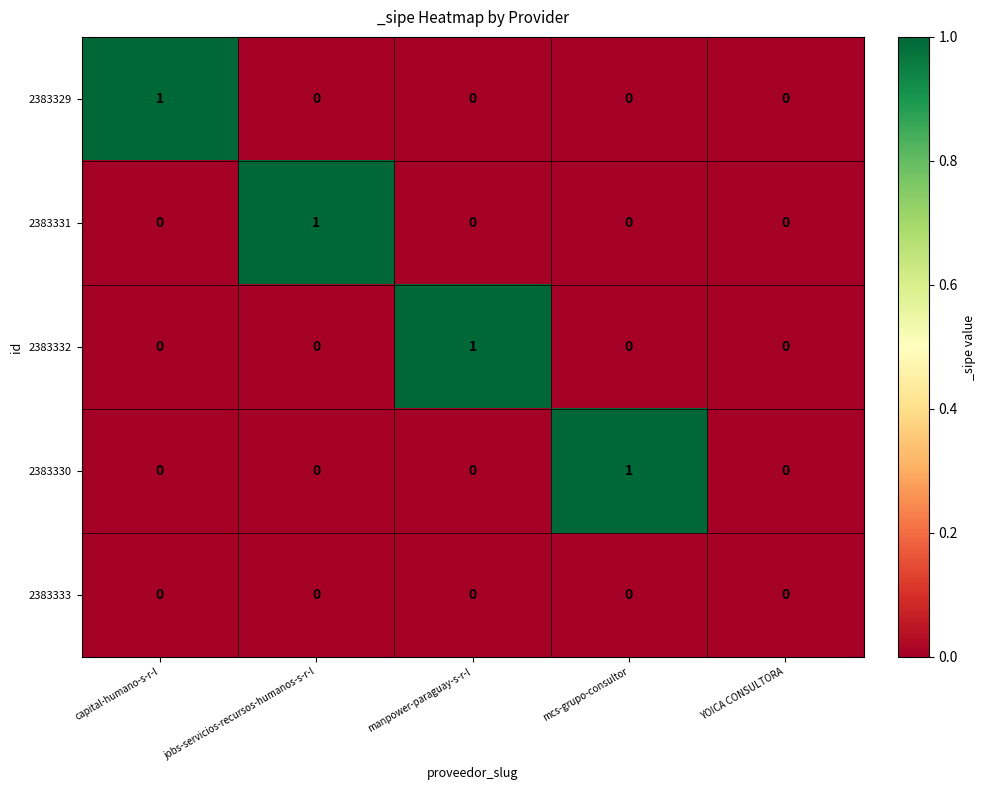

Reading left to right, what are all the values shown in this chart?

2383329: capital-humano-s-r-l=1	jobs-servicios-recursos-humanos-s-r-l=0	manpower-paraguay-s-r-l=0	mcs-grupo-consultor=0	YOICA CONSULTORA=0
2383331: capital-humano-s-r-l=0	jobs-servicios-recursos-humanos-s-r-l=1	manpower-paraguay-s-r-l=0	mcs-grupo-consultor=0	YOICA CONSULTORA=0
2383332: capital-humano-s-r-l=0	jobs-servicios-recursos-humanos-s-r-l=0	manpower-paraguay-s-r-l=1	mcs-grupo-consultor=0	YOICA CONSULTORA=0
2383330: capital-humano-s-r-l=0	jobs-servicios-recursos-humanos-s-r-l=0	manpower-paraguay-s-r-l=0	mcs-grupo-consultor=1	YOICA CONSULTORA=0
2383333: capital-humano-s-r-l=0	jobs-servicios-recursos-humanos-s-r-l=0	manpower-paraguay-s-r-l=0	mcs-grupo-consultor=0	YOICA CONSULTORA=0